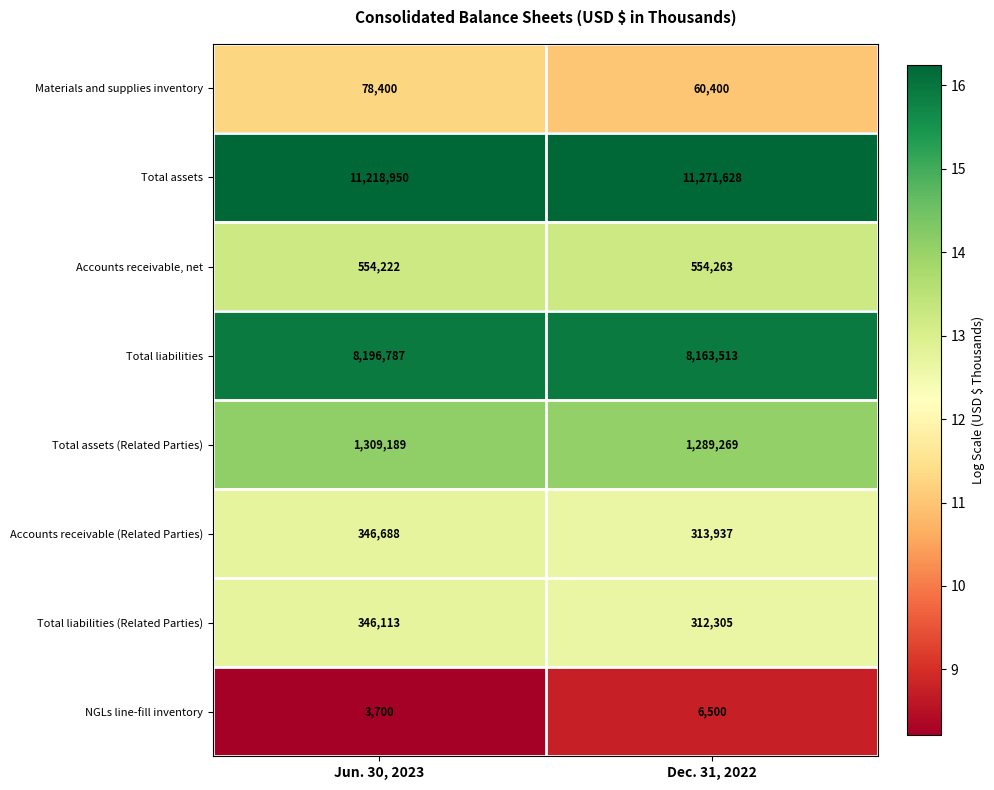

What is the sum of all Accounts receivable (Related Parties) values?

660625